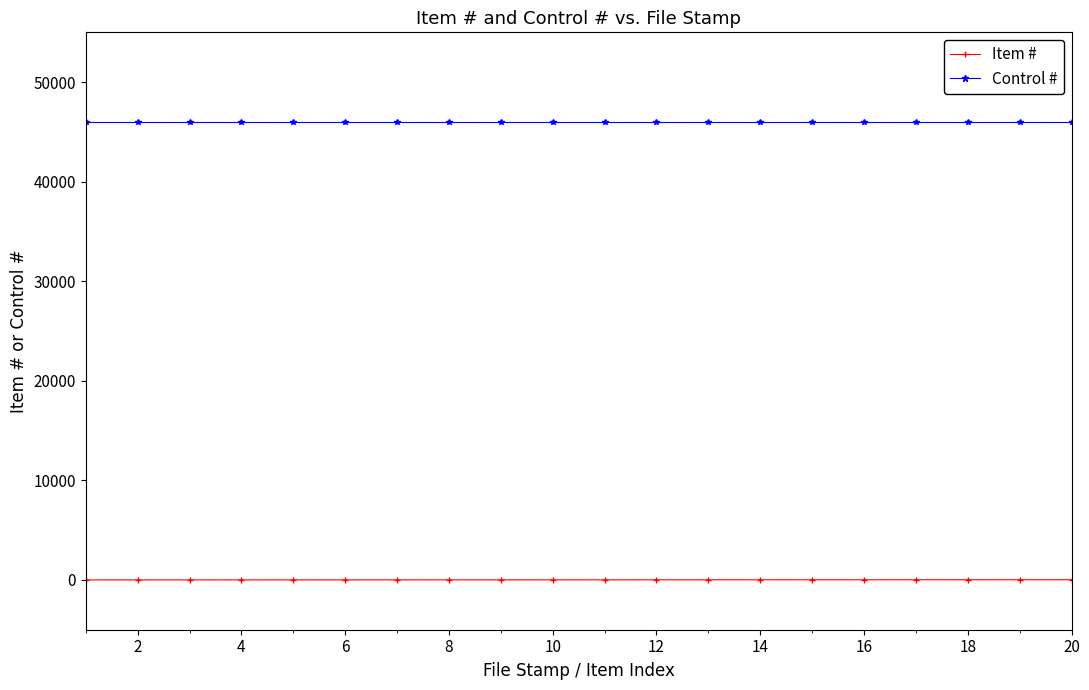

List the series in order of their peak value, lowest first.

Item #, Control #